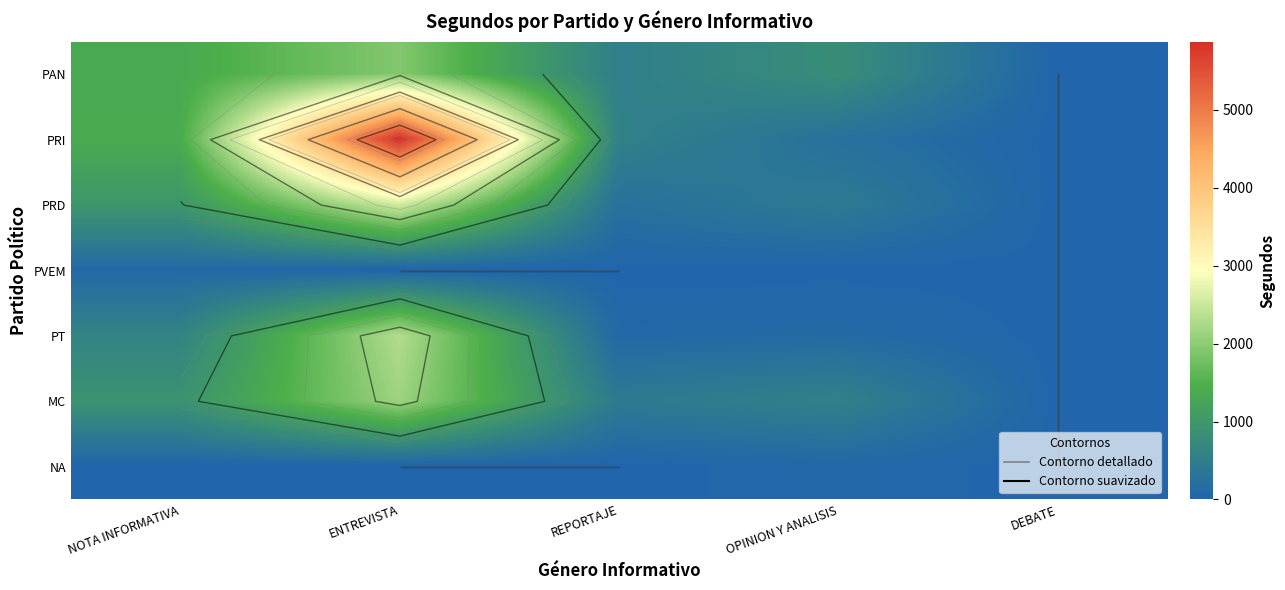

The value of MC at DEBATE is -849. True or false?

False